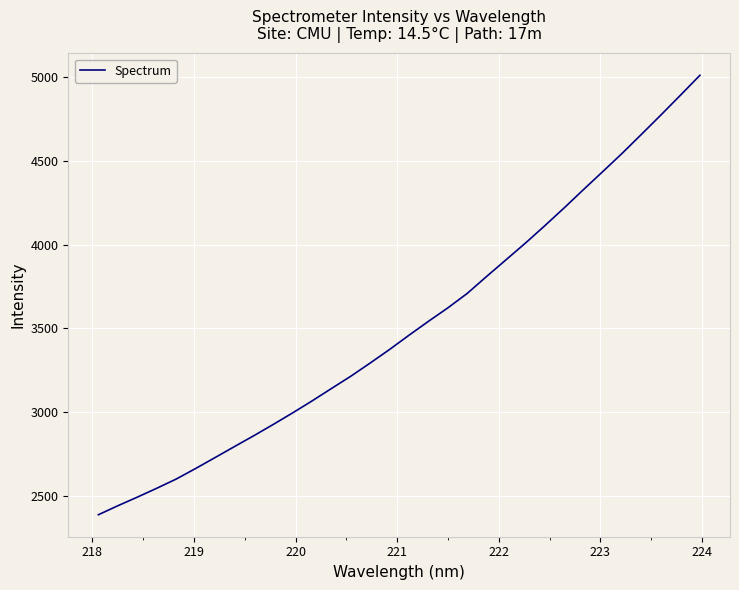

What is the greatest value displayed?

5013.1